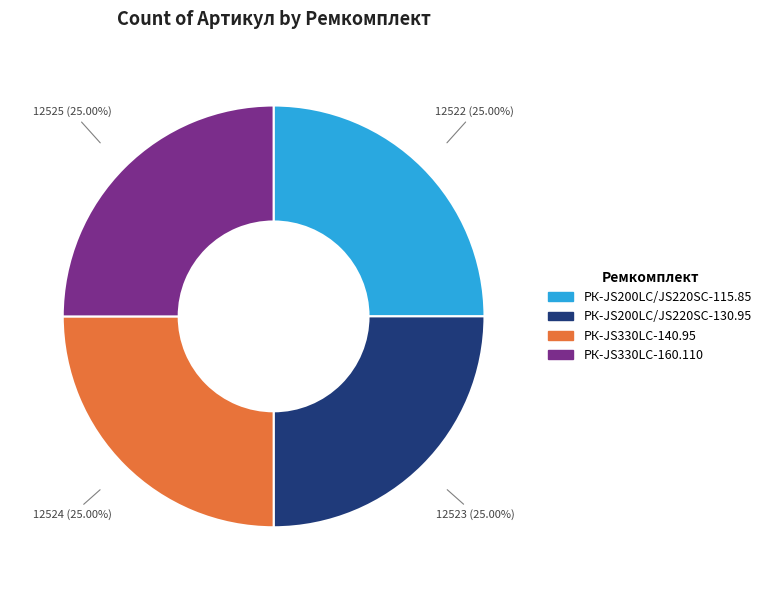

How much of the chart is everything except РК-JS200LC/JS220SC-115.85?

75.0%